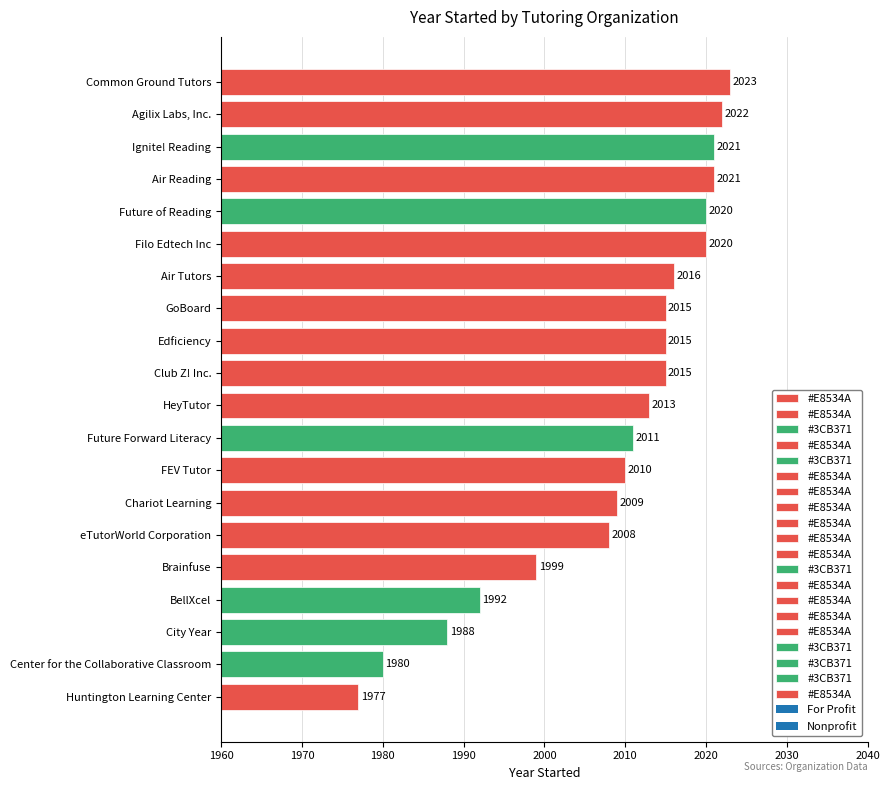

Where is the data nearest to the value 2000?

Brainfuse